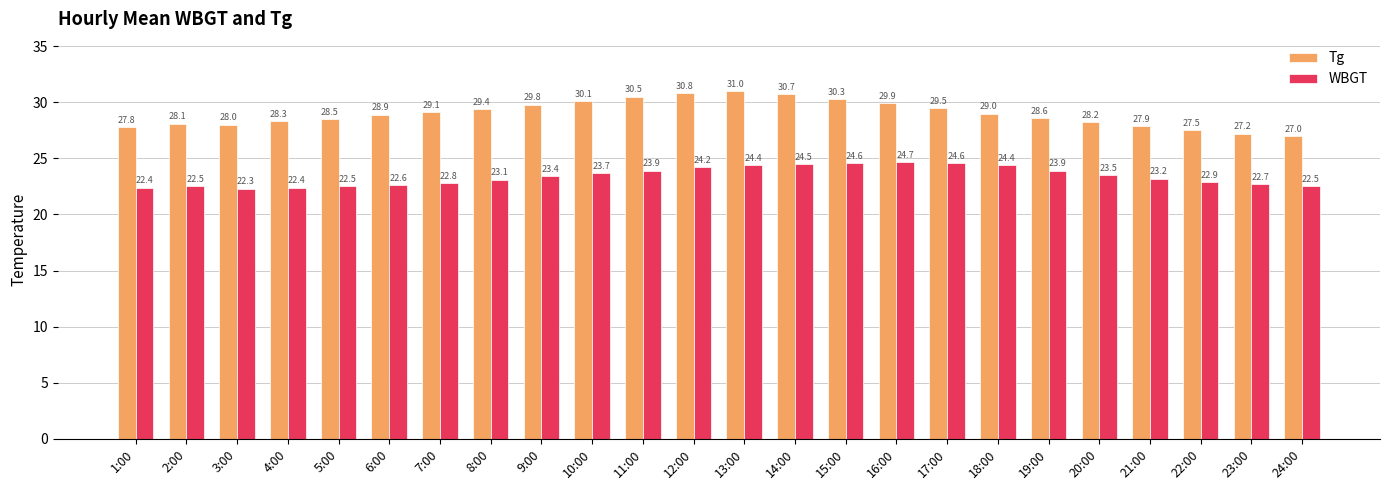

What value does the Tg series have at 24:00?

27.0